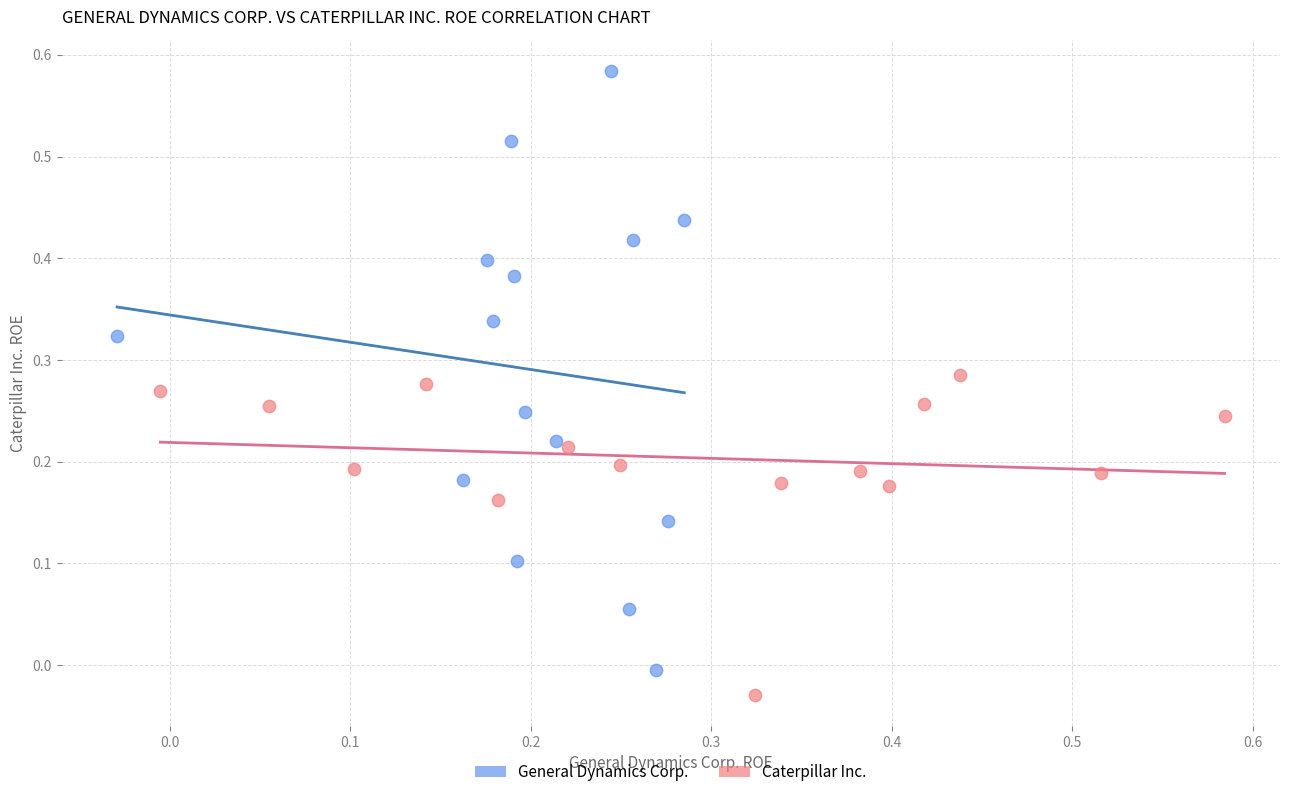

Which series reaches the maximum Y coordinate?

General Dynamics Corp.